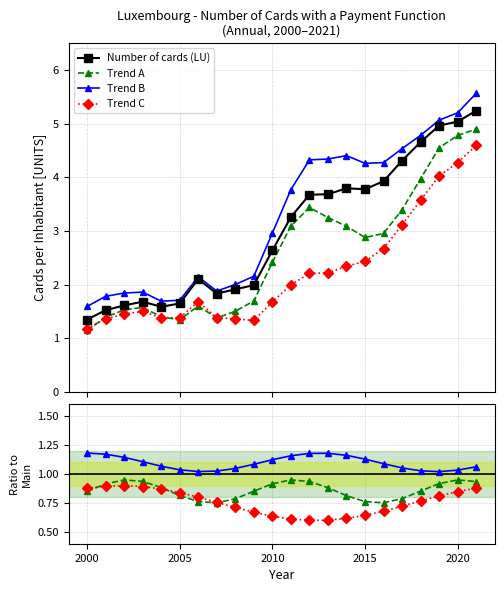

What is the change in value from 2004 to 2011?

+1.7